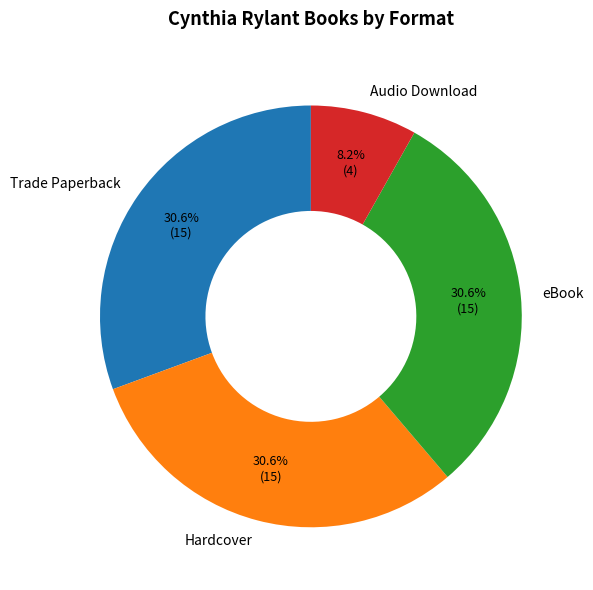

How many slices are in this pie chart?

4